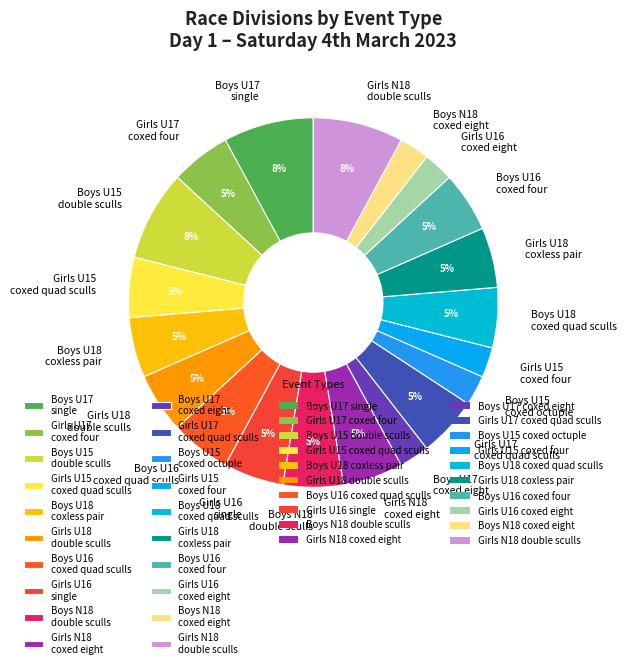

To the nearest percent, what percentage of the pie is Girls U18 coxless pair?

5%